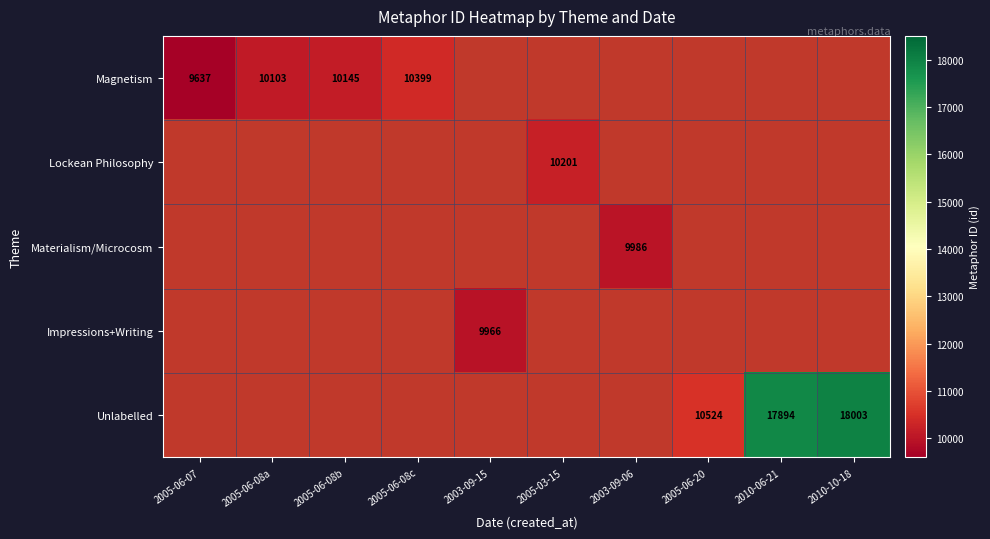

Is the value of Materialism/Microcosm at 2005-03-15 greater than the value of Impressions+Writing at 2010-06-21?

No